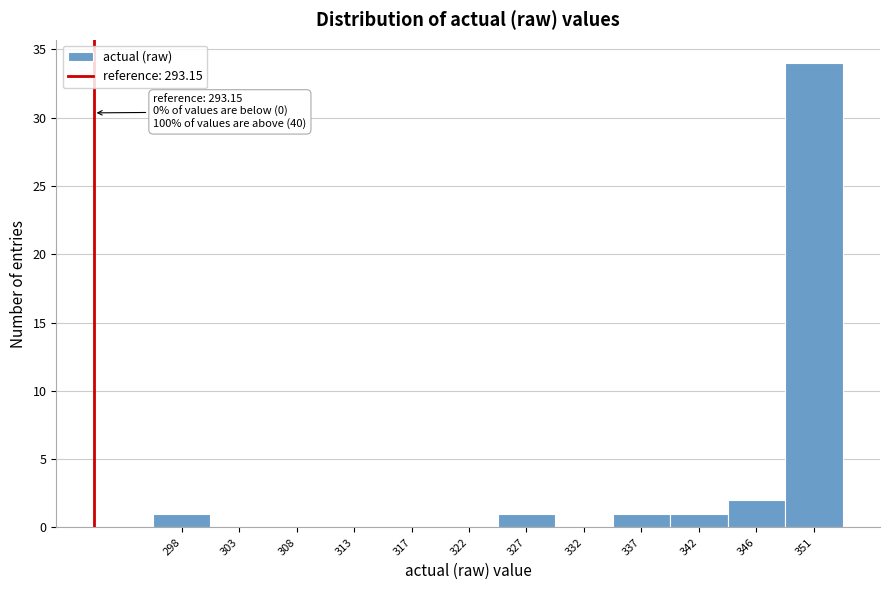

Reading left to right, transcribe all the data shown in this chart.

298=1	303=0	308=0	313=0	317=0	322=0	327=1	332=0	337=1	342=1	346=2	351=34